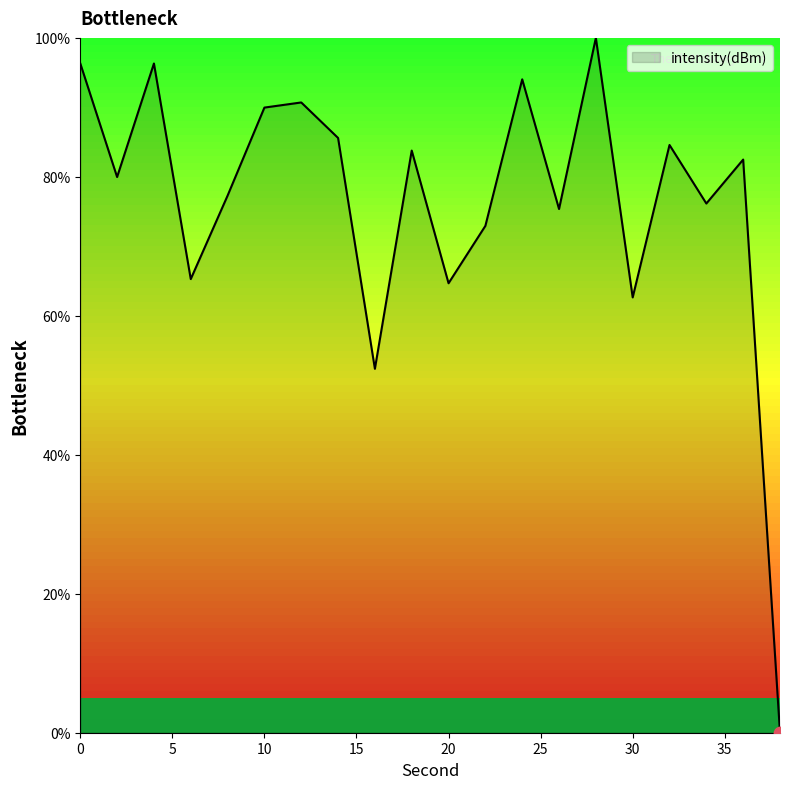

What is the difference between the maximum and minimum values?

100.0